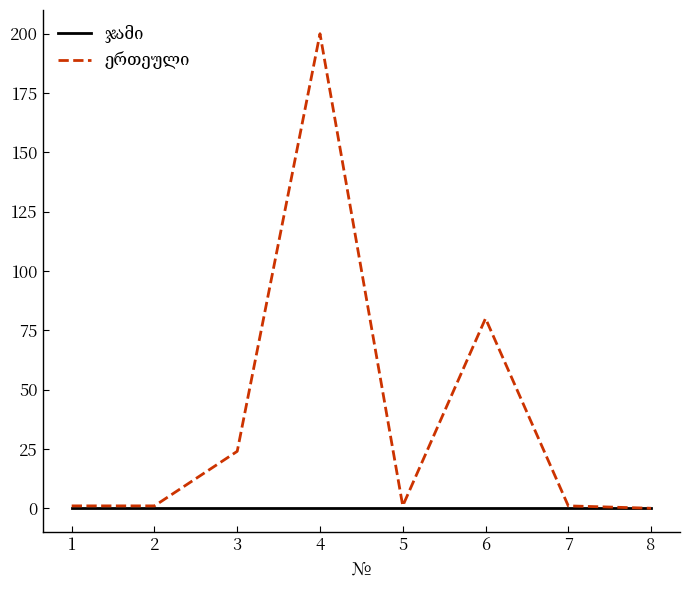

What is the maximum value shown in the chart?

200